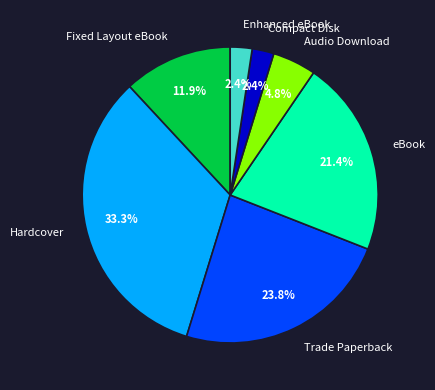

What percentage is NOT represented by Enhanced eBook?

97.6%